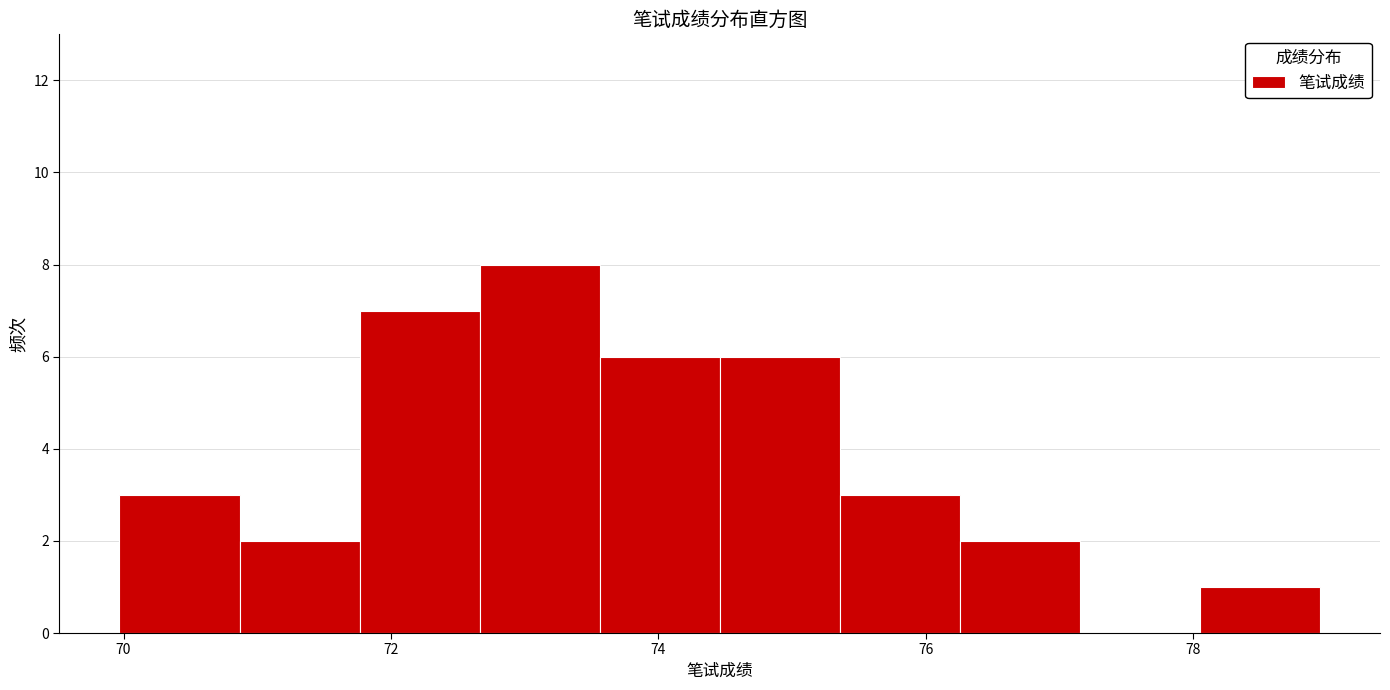

Reading left to right, list every bar in this chart as the range it spans on the x-axis followed by its height. Neither the bar edges nor the heights are printed on the chart, so give them approximately, as read against the axes.

70.0 to 70.8: 3
70.8 to 71.8: 2
71.8 to 72.6: 7
72.6 to 73.6: 8
73.6 to 74.4: 6
74.4 to 75.4: 6
75.4 to 76.2: 3
76.2 to 77.2: 2
77.2 to 78.0: 0
78.0 to 79.0: 1